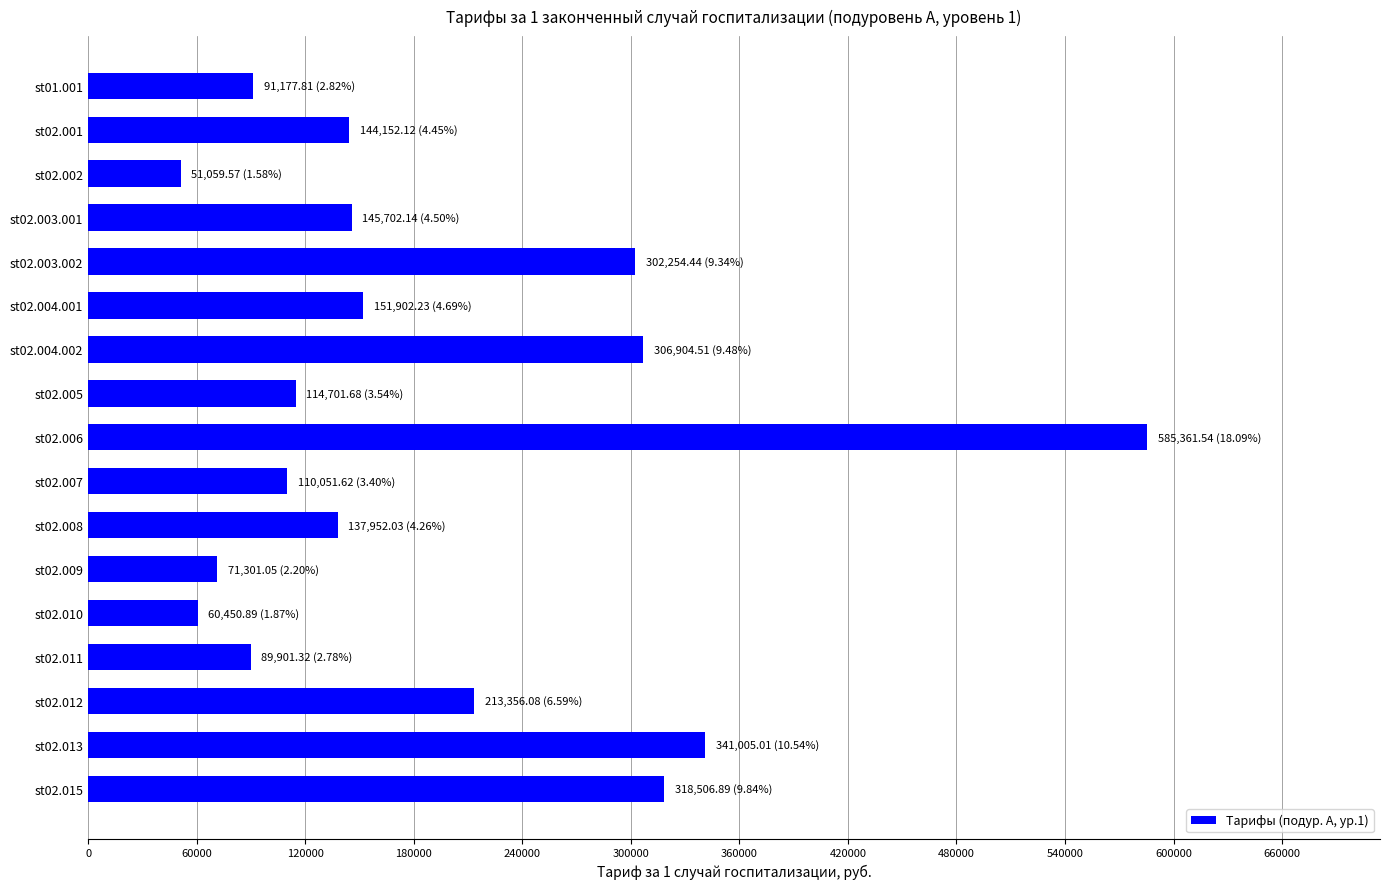

Is it true that the value at st02.003.001 is 145702.1?

True